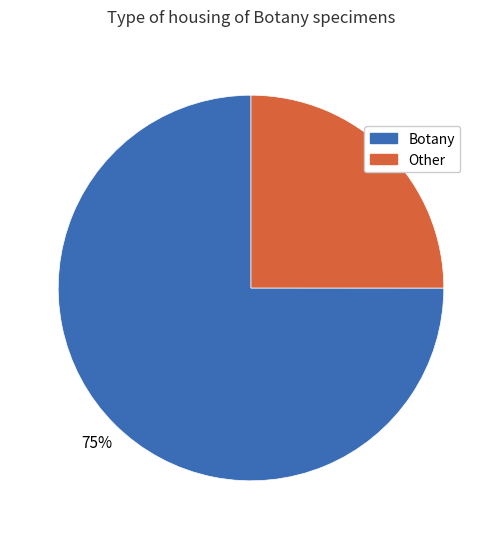

How many slices are in this pie chart?

2